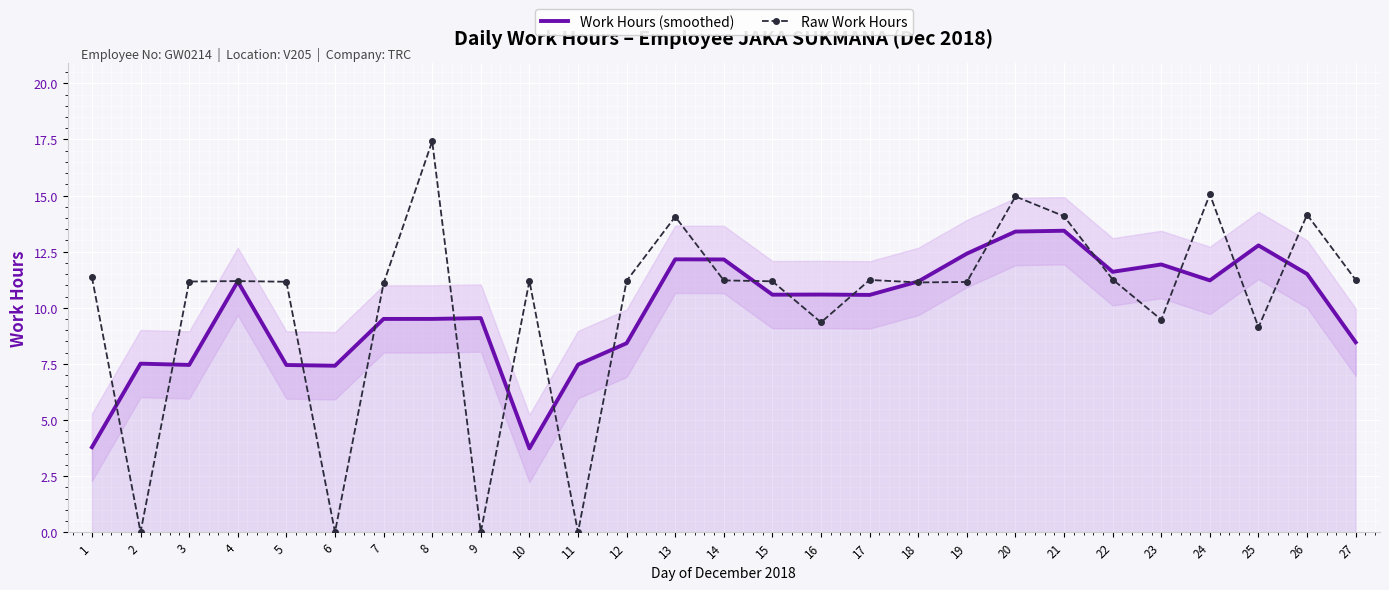

True or false: Work Hours (smoothed) has a value of 7.3 at 26.

False